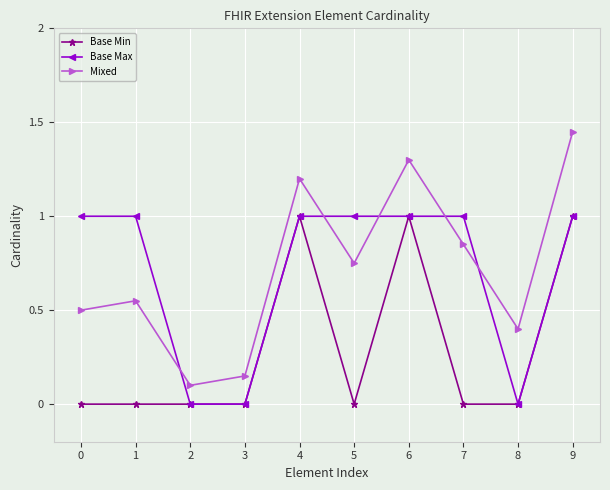

What value does the Base Max series have at 7?

1.0